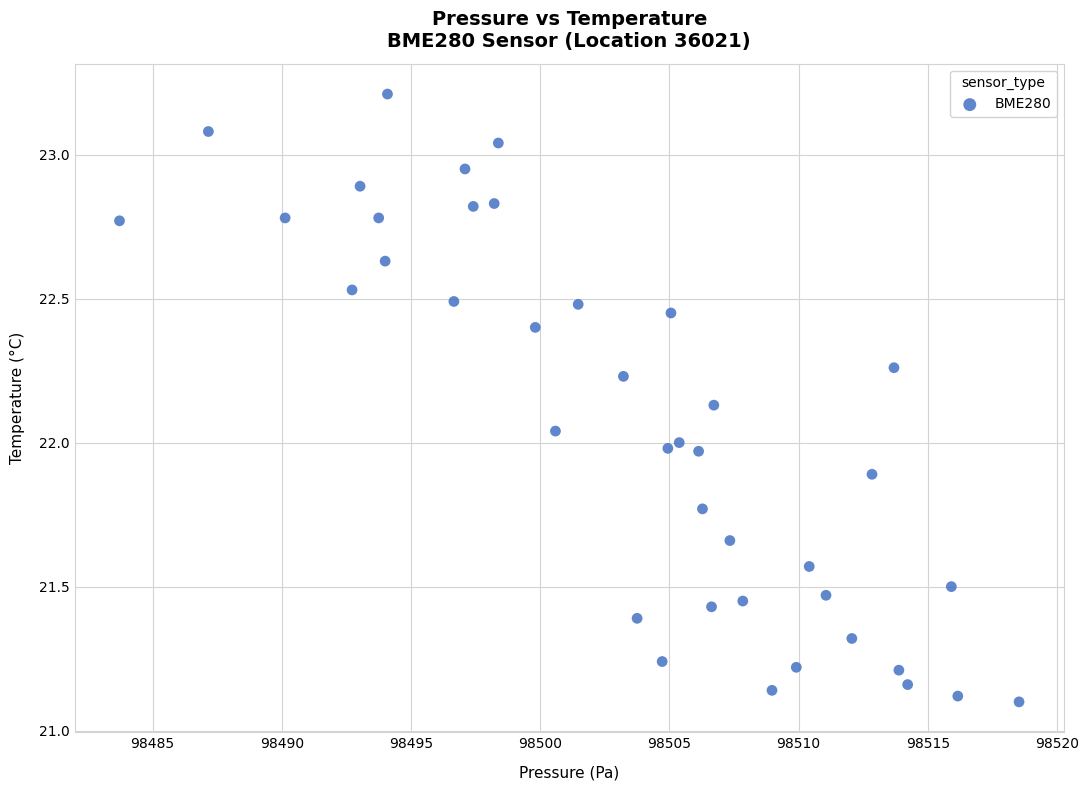

What is the range of X values (max minus min)?

34.8